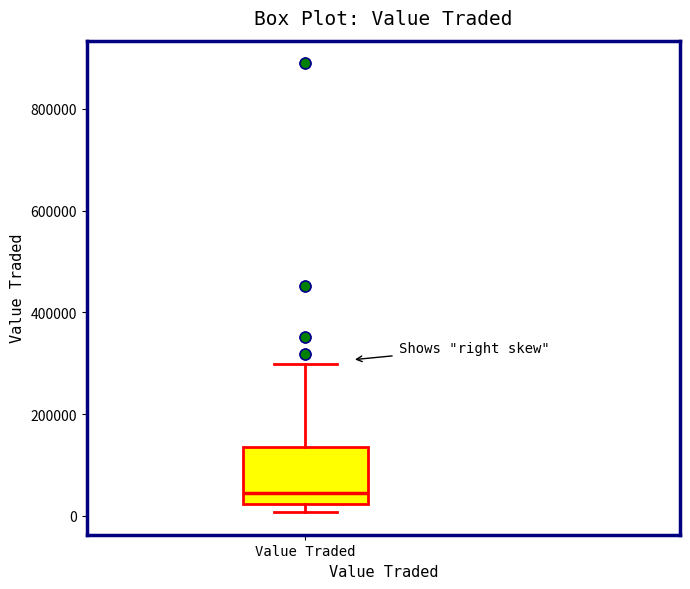

Read this box plot against the y-axis: the position of the median line, the range covered by the box, and the ends of both whiskers. The values are not printed on the chart, so give them approximately, as read against the axis.

median 40000, box 20000 to 140000, whiskers 0 to 300000